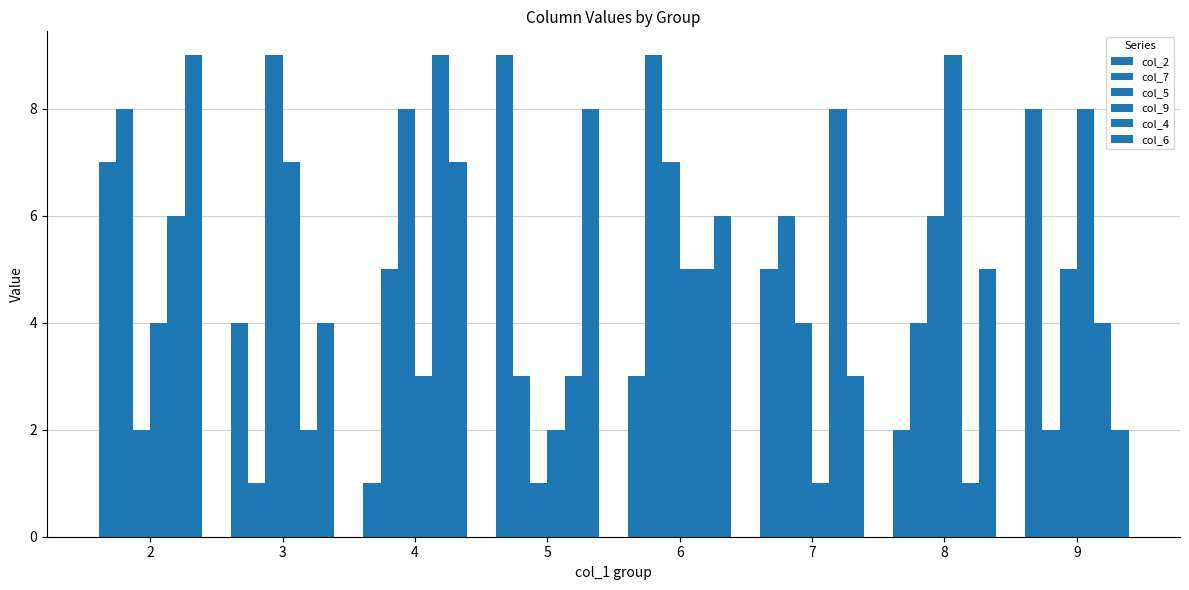

Count the col_7 values in the range 3 to 8.

5